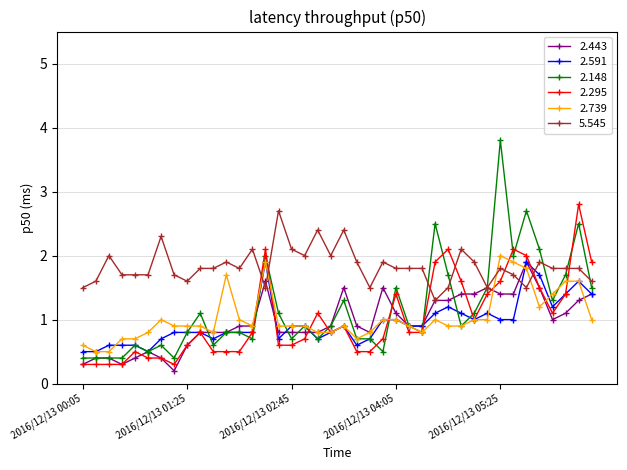

True or false: 2.591 and 5.545 intersect in this chart.

True